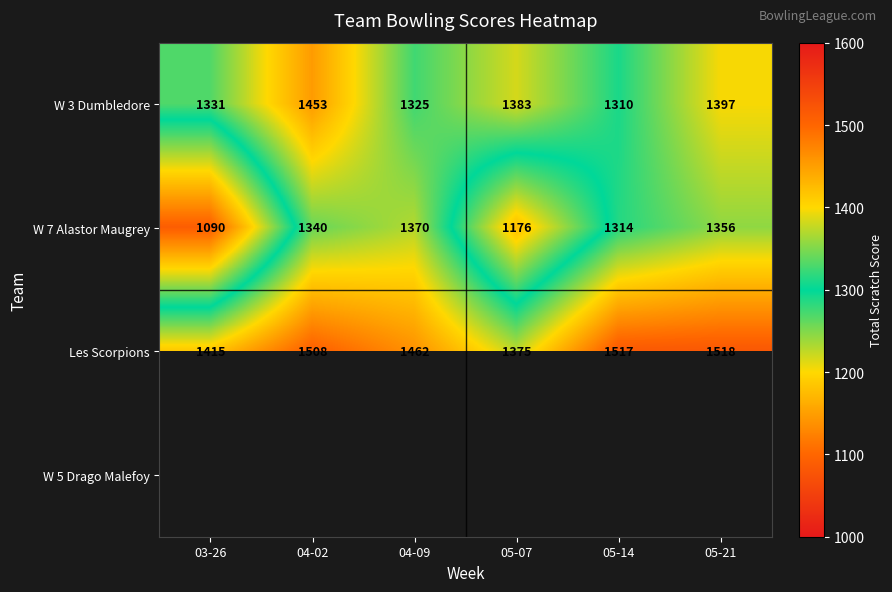

At how many categories does at least one series exceed 1410?

5